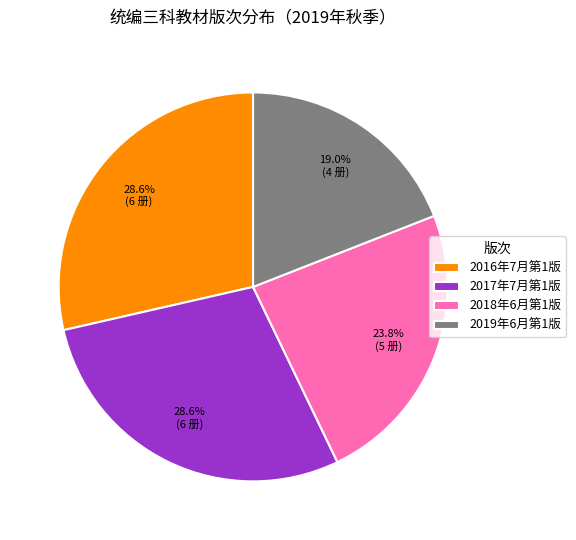

To the nearest percent, what is the difference between the 2019年6月第1版 and 2018年6月第1版 slice percentages?

5%